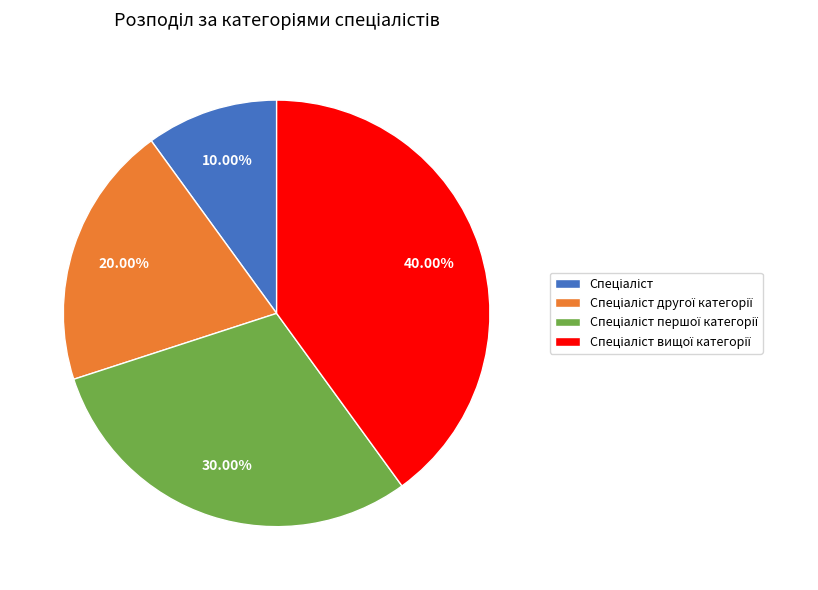

Is there a majority slice in this chart?

No